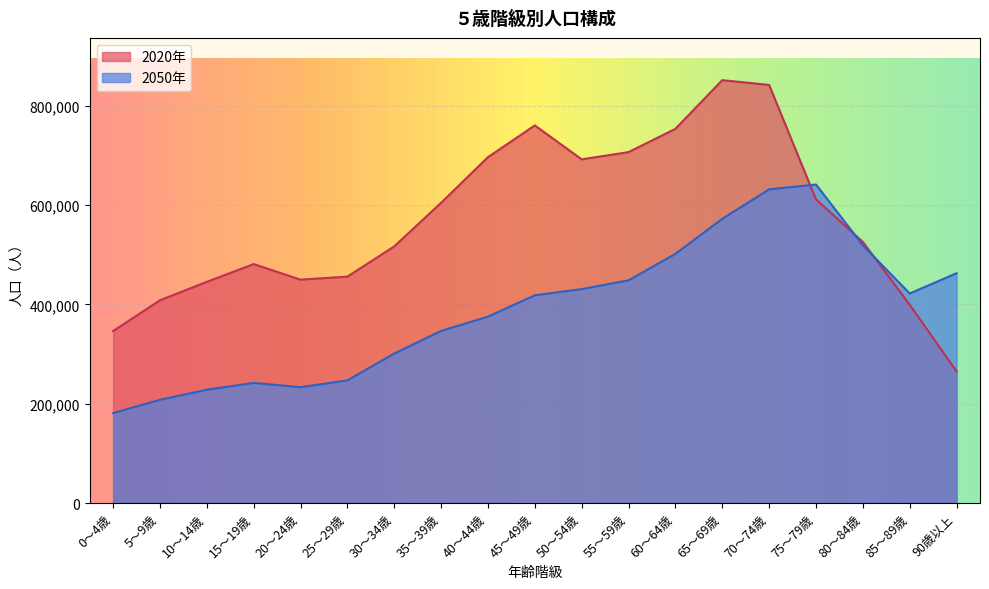

Reading left to right, list all the values displayed in this chart.

2020年: 0～4歳=346313	5～9歳=408257	10～14歳=445398	15～19歳=481208	20～24歳=449857	25～29歳=455876	30～34歳=516842	35～39歳=604615	40～44歳=696514	45～49歳=760437	50～54歳=692084	55～59歳=706646	60～64歳=753535	65～69歳=851500	70～74歳=841912	75～79歳=611430	80～84歳=525794	85～89歳=399239	90歳以上=265010
2050年: 0～4歳=181113	5～9歳=207810	10～14歳=228183	15～19歳=241873	20～24歳=233302	25～29歳=247005	30～34歳=301101	35～39歳=346586	40～44歳=375356	45～49歳=418386	50～54歳=430831	55～59歳=448418	60～64歳=501749	65～69歳=572292	70～74歳=631683	75～79歳=641403	80～84歳=519020	85～89歳=421981	90歳以上=462737